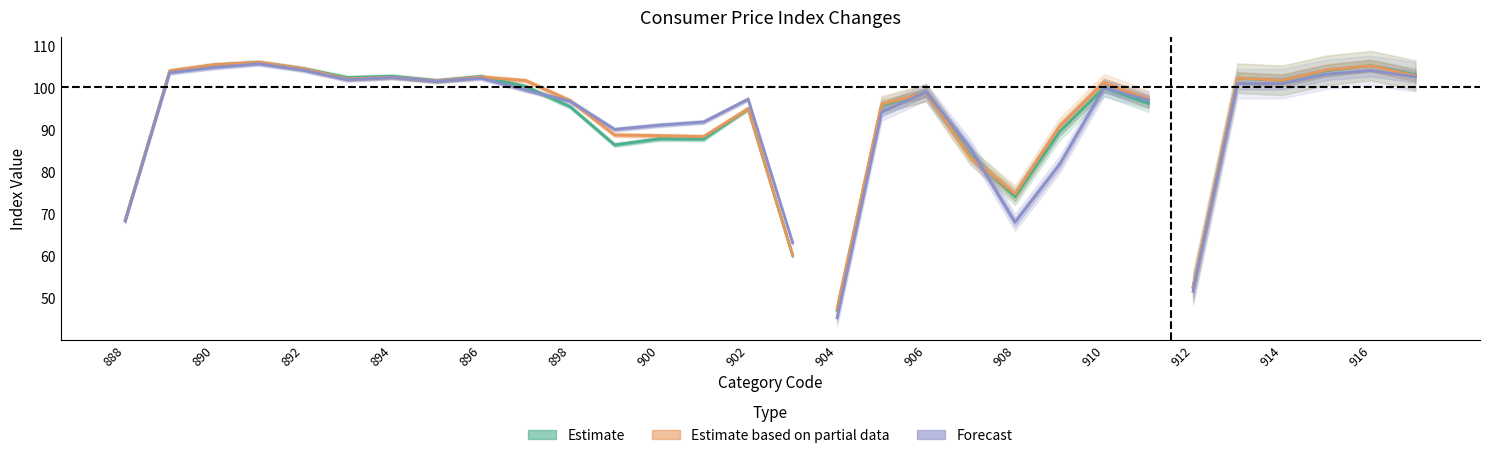

What is the approximate value at 890?

103.8